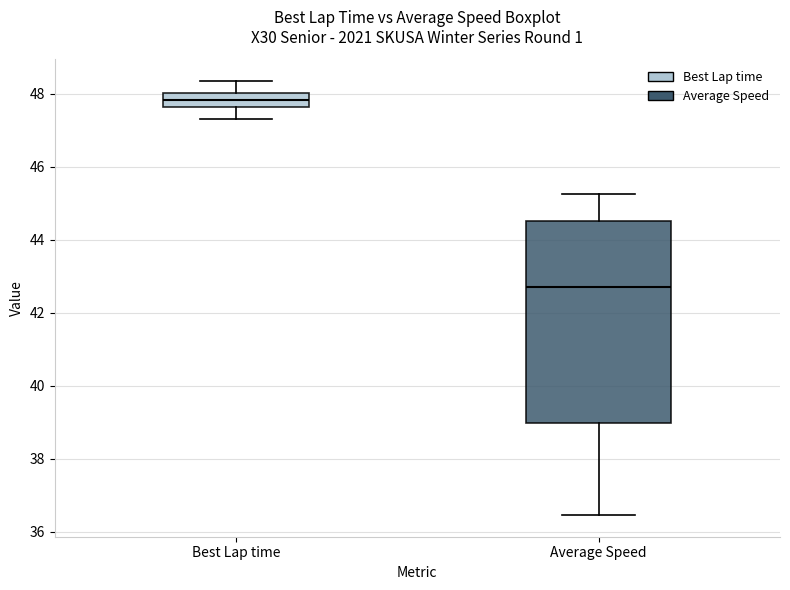

Where is the upper edge of the box for Best Lap time on the y-axis? The values are not printed on the chart, so give them approximately, as read against the axis.

48.0